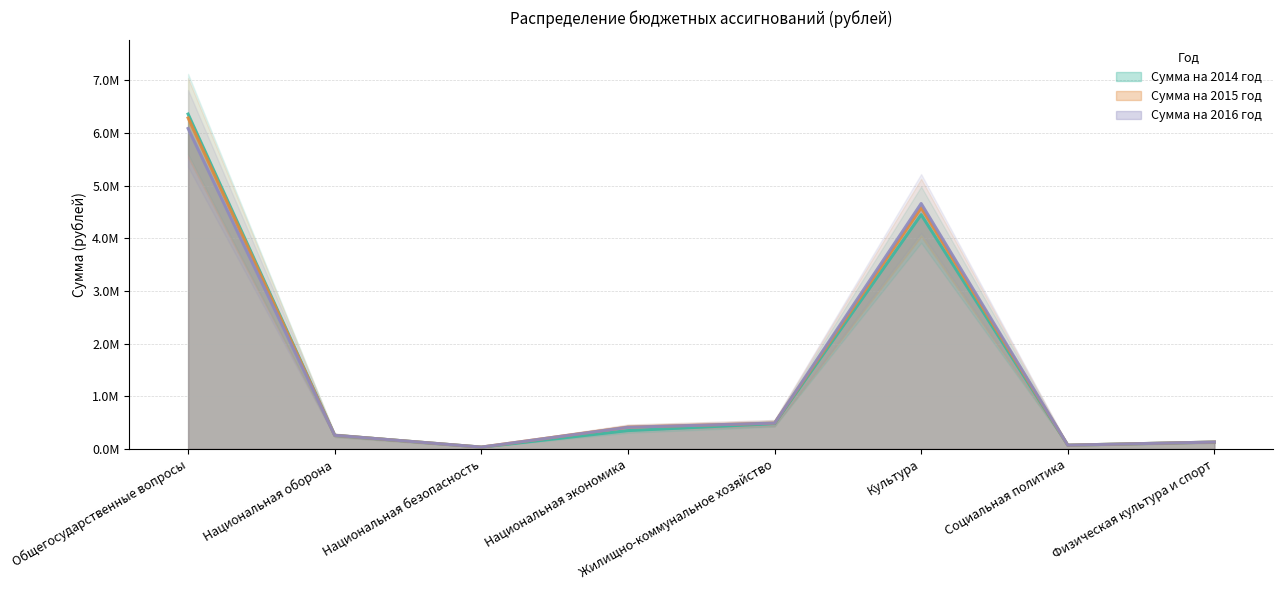

Where do Сумма на 2014 год and Сумма на 2015 год first cross each other?

Общегосударственные вопросы and Национальная оборона